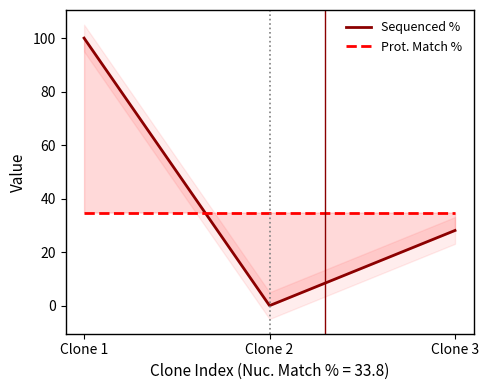

How many categories are shown in the chart?

3